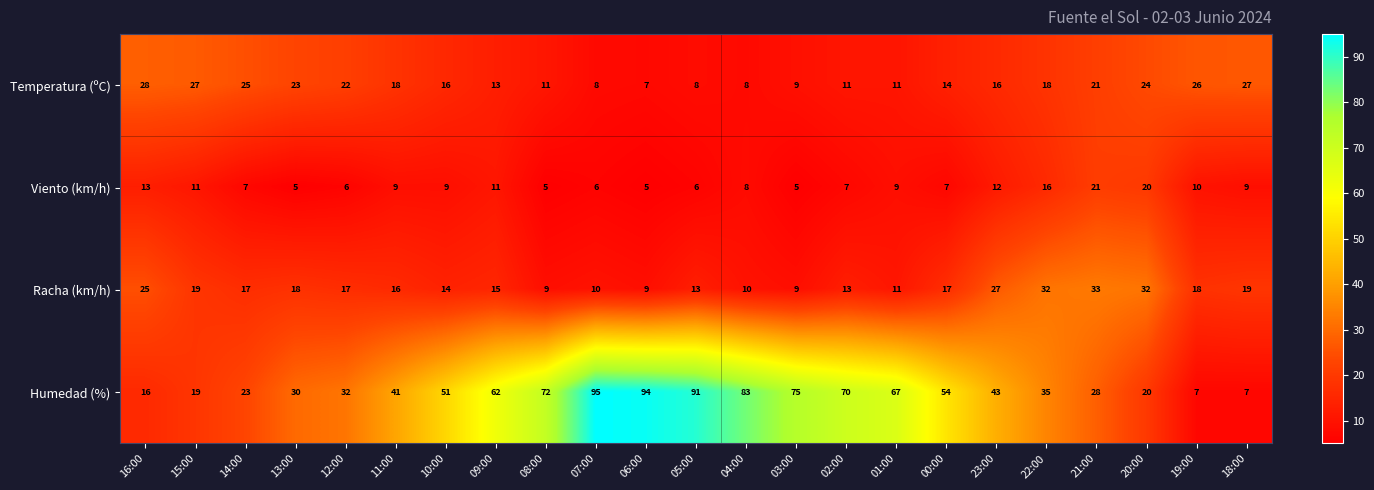

True or false: Humedad (%) has a value of 11 at 11:00.

False